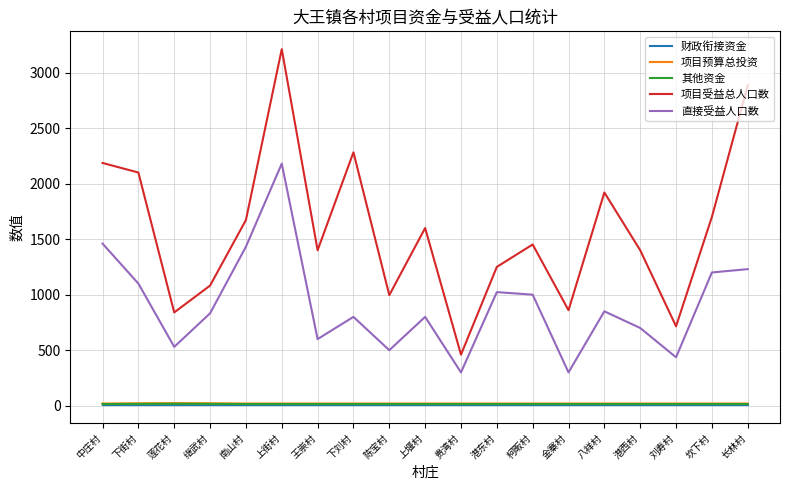

Count the number of categories in the chart.

19